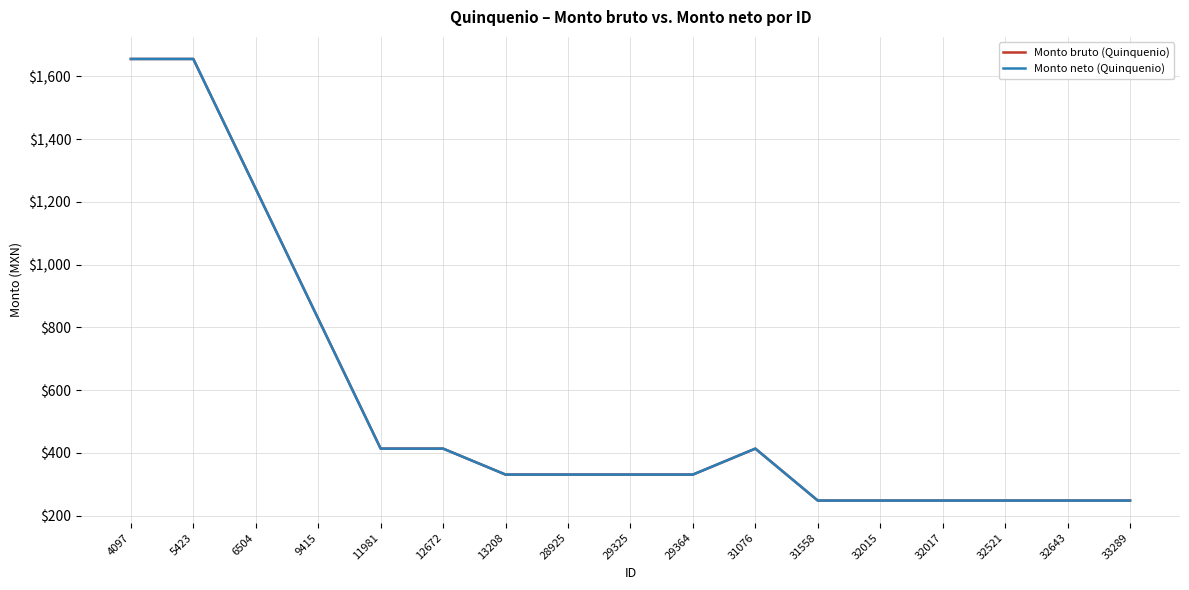

Does the chart have visible grid lines?

Yes